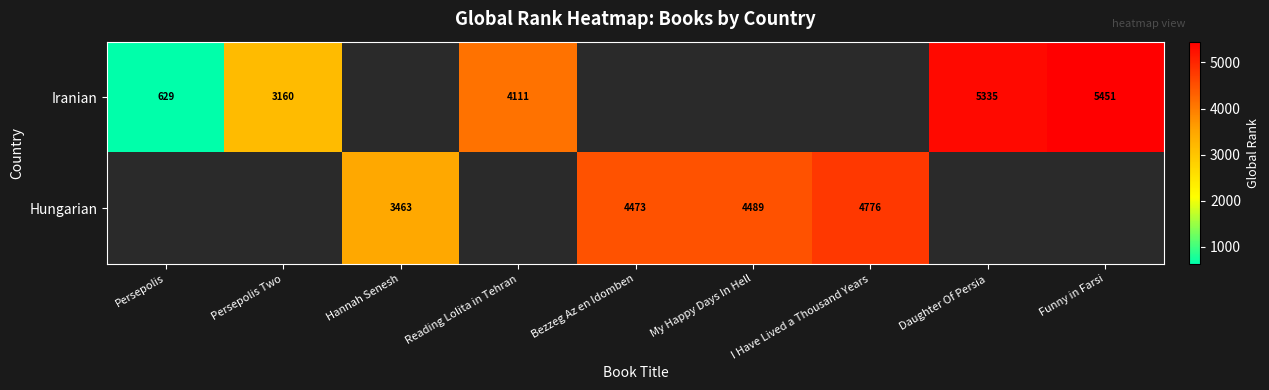

Is it true that Hungarian equals 4473 at Bezzeg Az en Idomben?

True